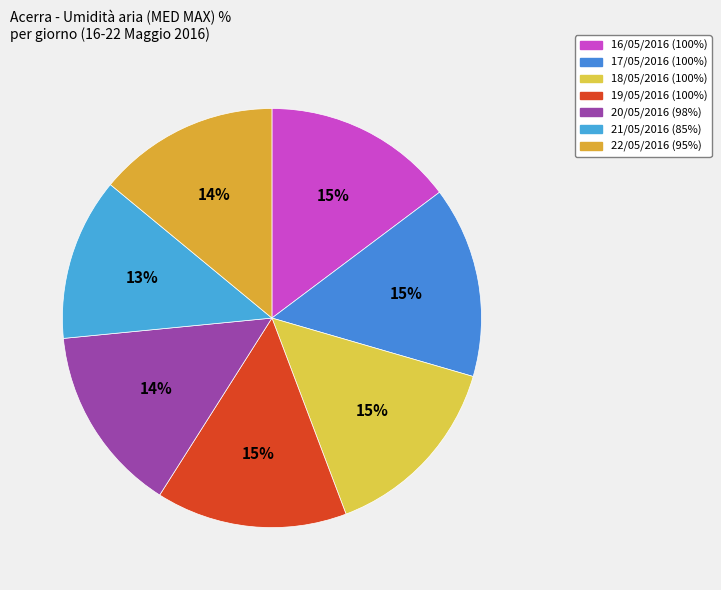

The 19/05/2016 slice represents 4% of the pie. True or false?

False